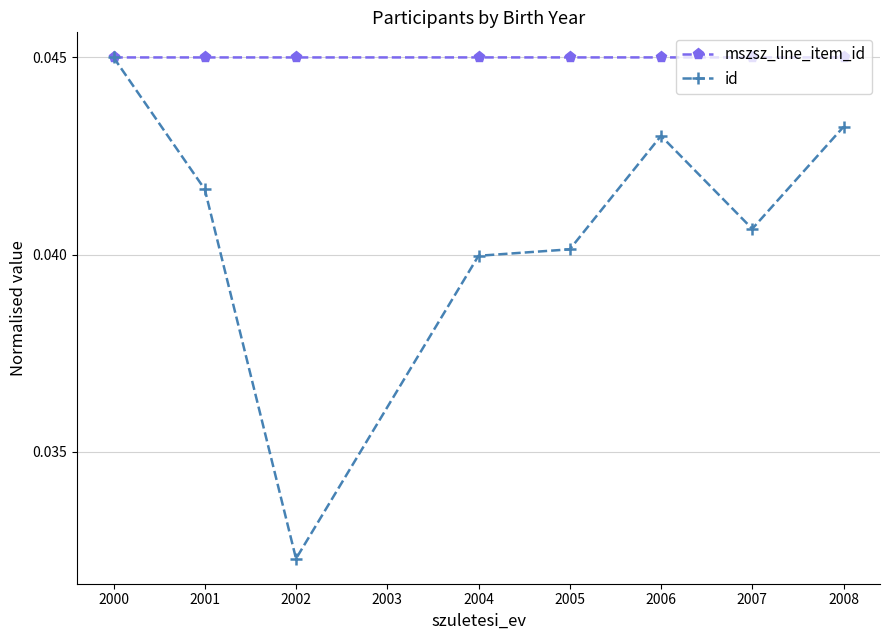

Does the chart display data point markers on the line(s)?

Yes